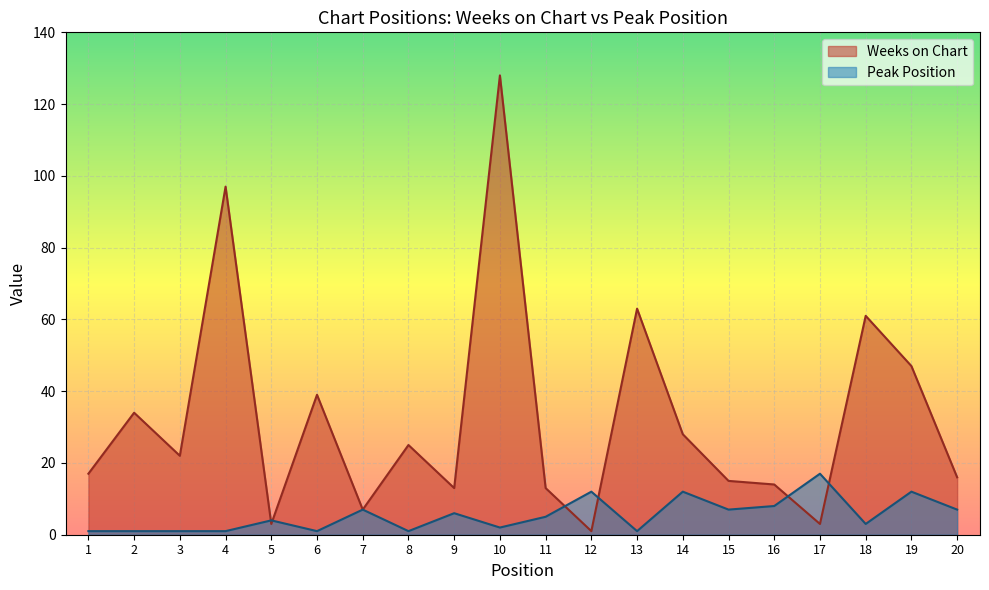

Which category has the lowest value in the Weeks on Chart series?

12